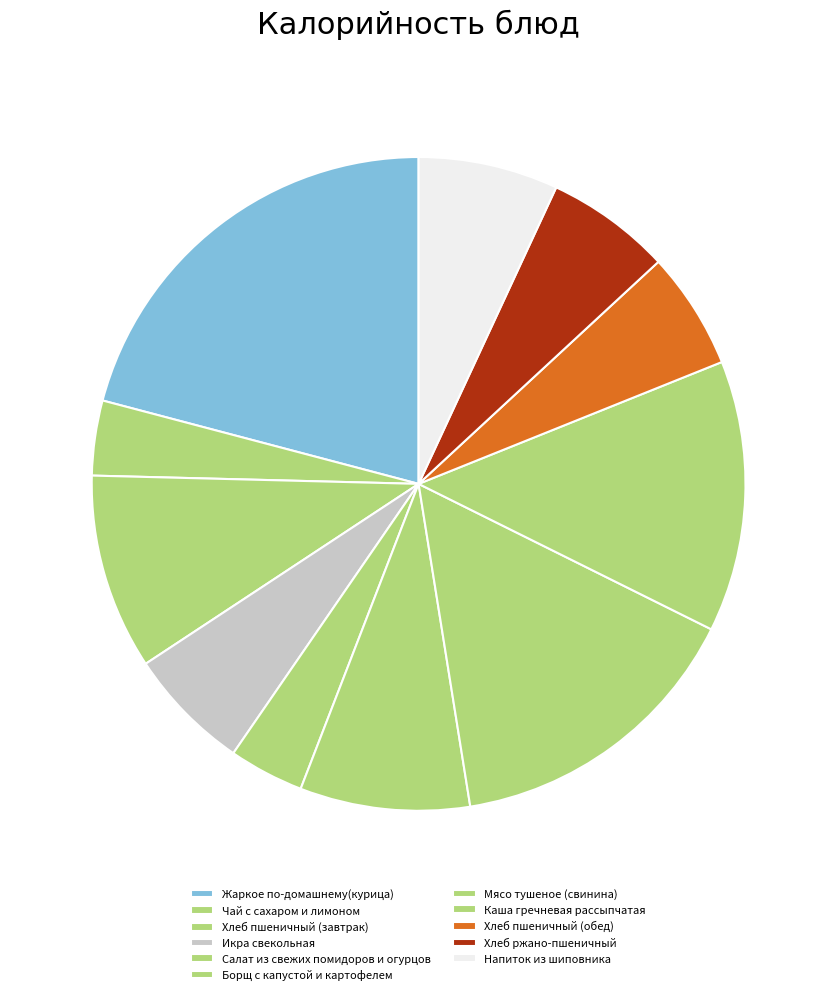

Count the number of slices in the pie.

11